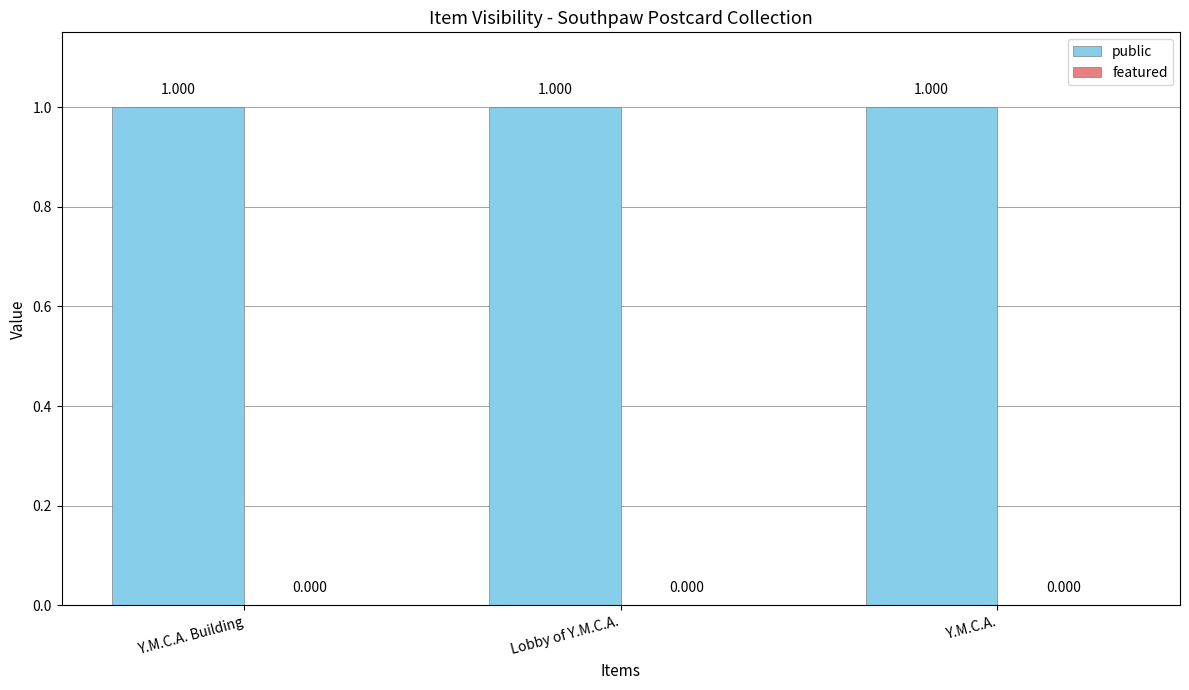

Reading left to right, what are all the values shown in this chart?

public: 1	1	1
featured: 0	0	0